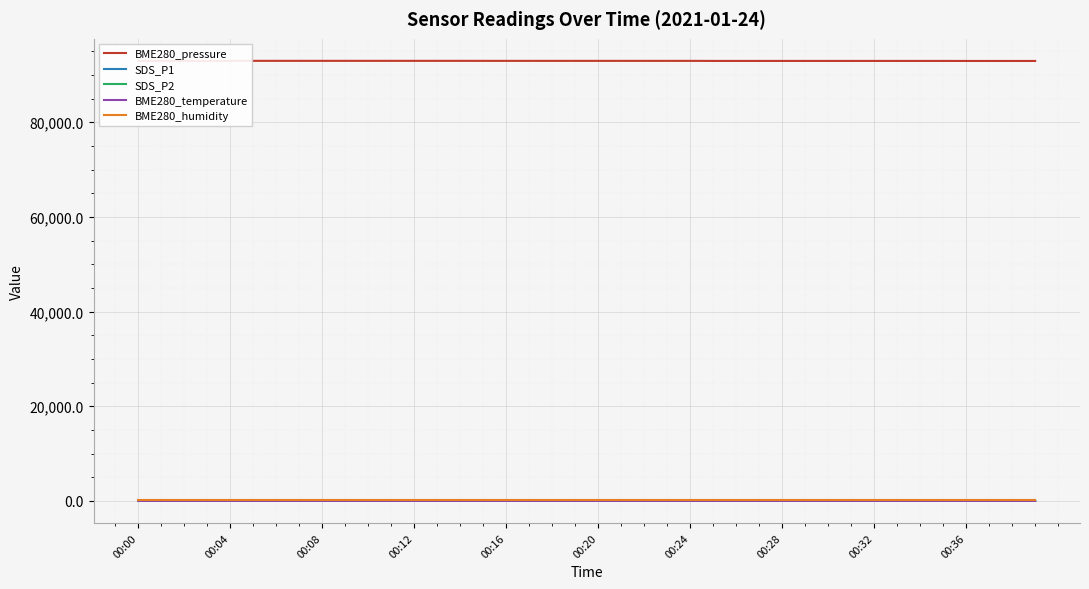

What position from the right is 21?

19